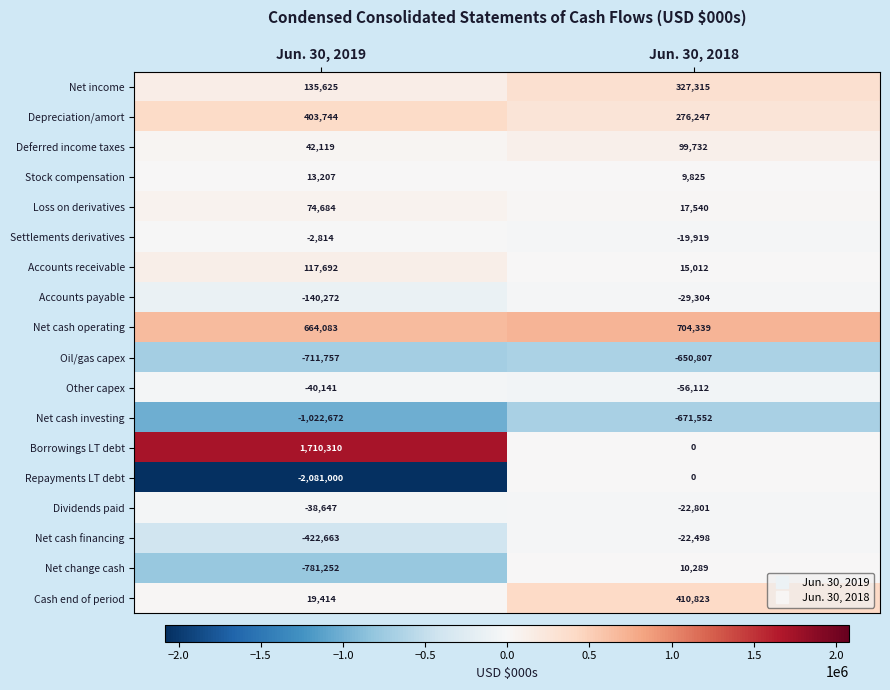

Rank the series by their maximum value, from highest to lowest.

Borrowings LT debt, Net cash operating, Cash end of period, Depreciation/amort, Net income, Accounts receivable, Deferred income taxes, Loss on derivatives, Stock compensation, Net change cash, Repayments LT debt, Settlements derivatives, Net cash financing, Dividends paid, Accounts payable, Other capex, Oil/gas capex, Net cash investing